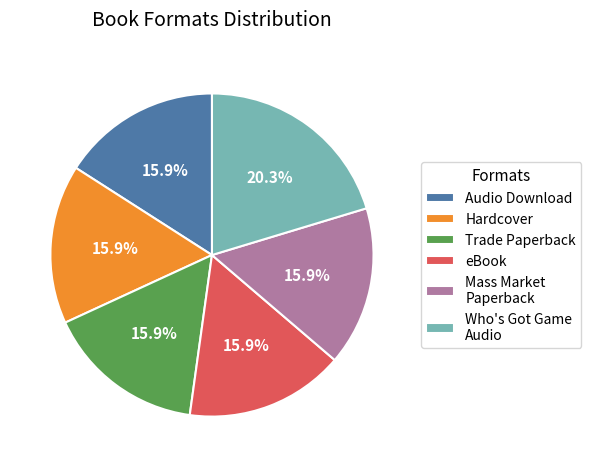

Which slice is the largest?

Who's Got Game Audio